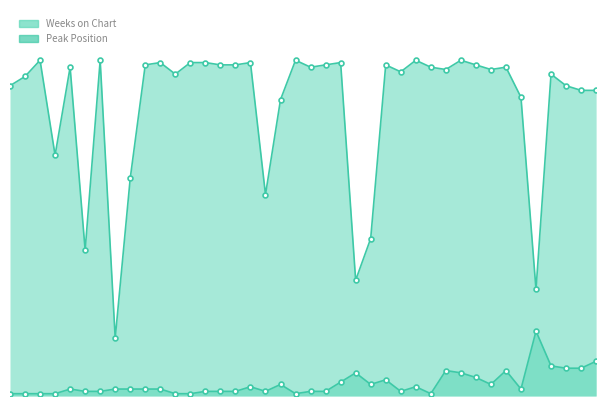

Rank the categories by Peak Position value from highest to lowest.

36, 40, 37, 38, 39, 30, 34, 24, 31, 32, 26, 23, 19, 25, 33, 17, 28, 5, 8, 9, 10, 11, 35, 6, 7, 14, 15, 16, 18, 21, 22, 27, 1, 2, 3, 4, 12, 13, 20, 29